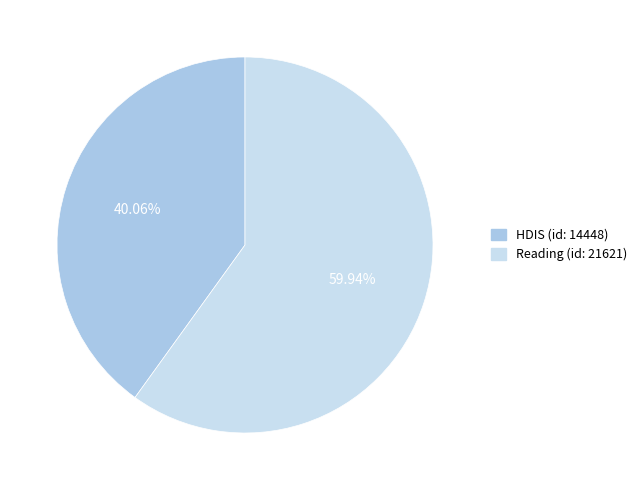

Combined, do HDIS (id: 14448) and Reading (id: 21621) account for over 50%?

Yes